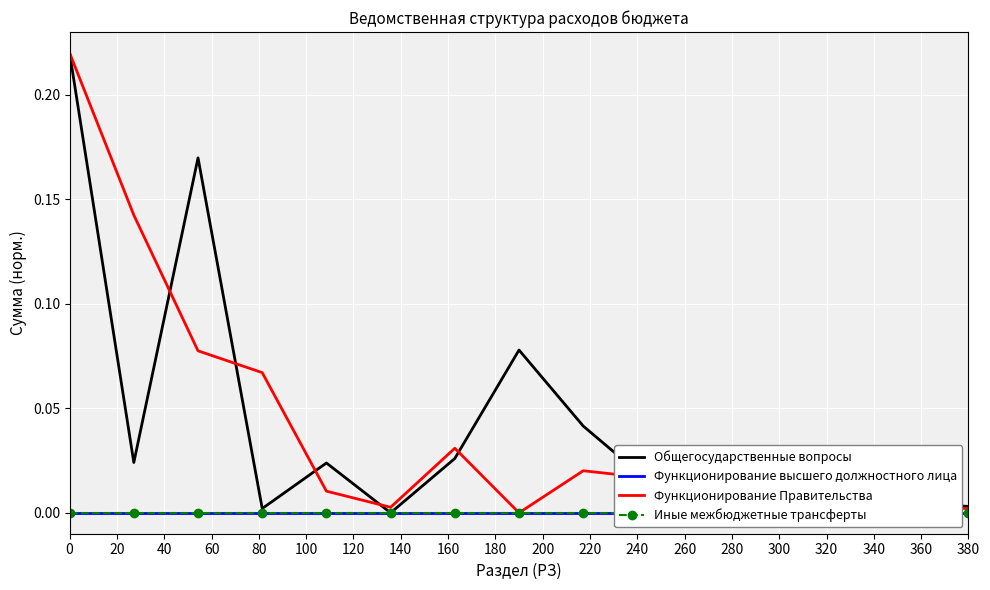

Read the Общегосударственные вопросы value at 0.

0.2